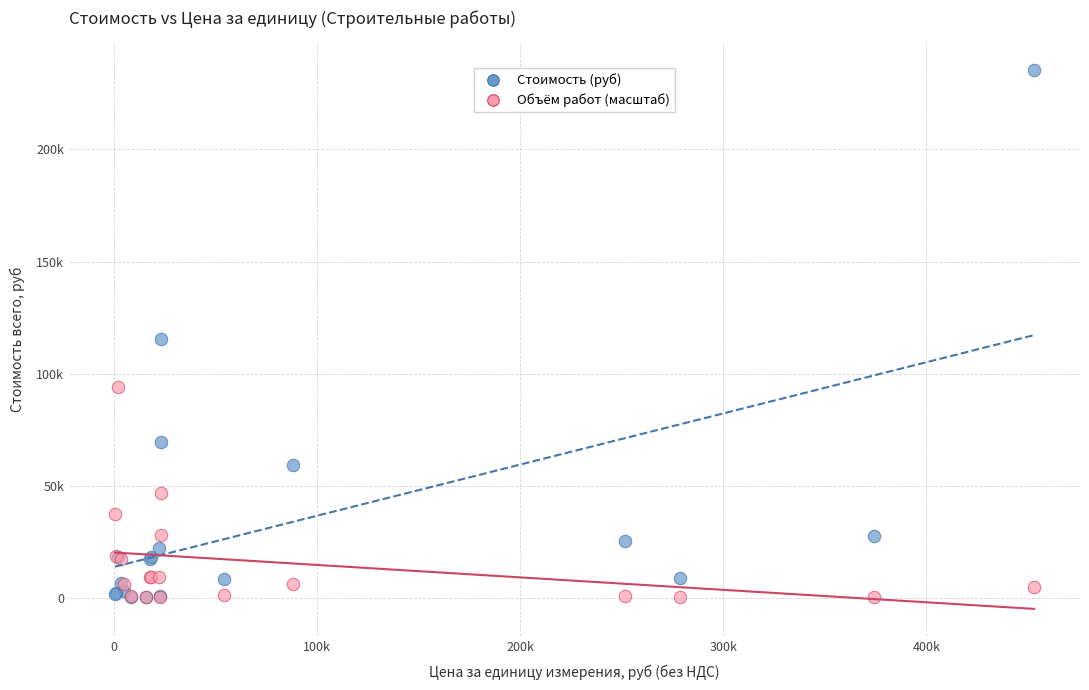

Which series contains the highest Y value?

Стоимость (руб)